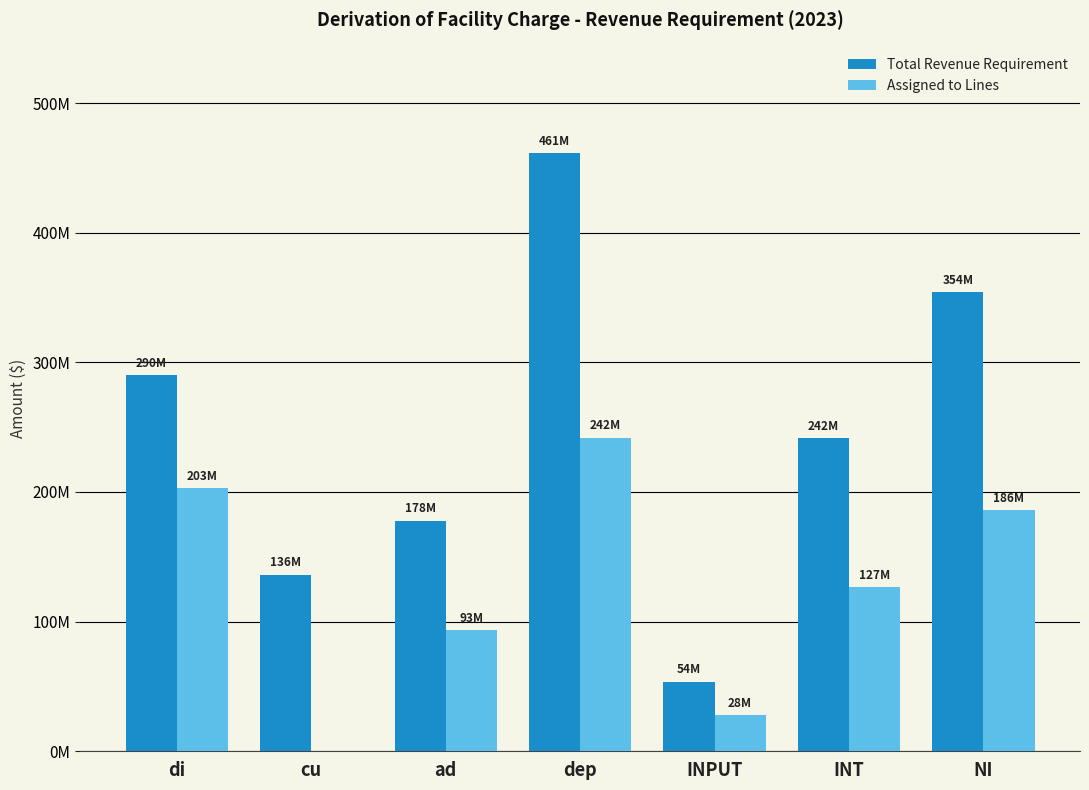

Does the chart contain stacked bars?

No